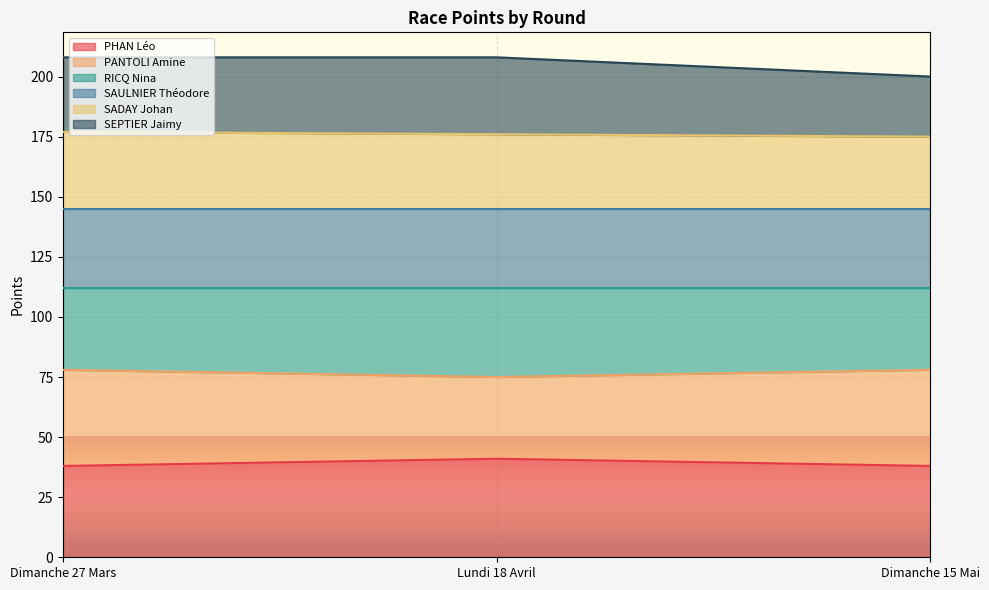

What is the total value across all series at Lundi 18 Avril?

208